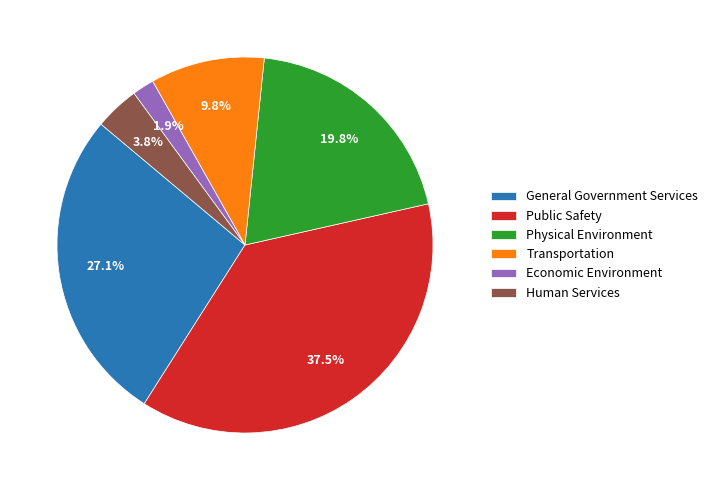

Is there a majority slice in this chart?

No